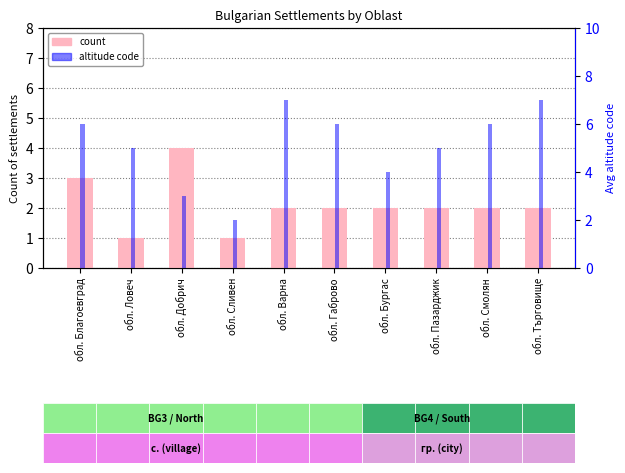

What is the smallest value displayed?

1